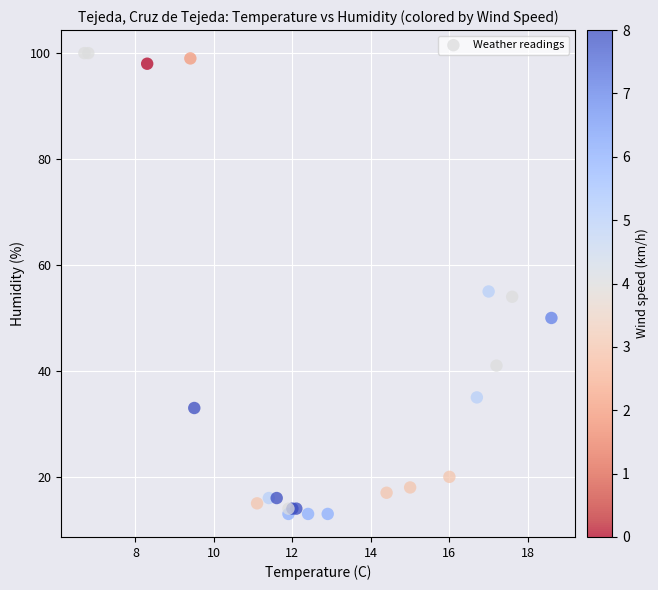

What Y value in the scatter plot is closest to 56?

55